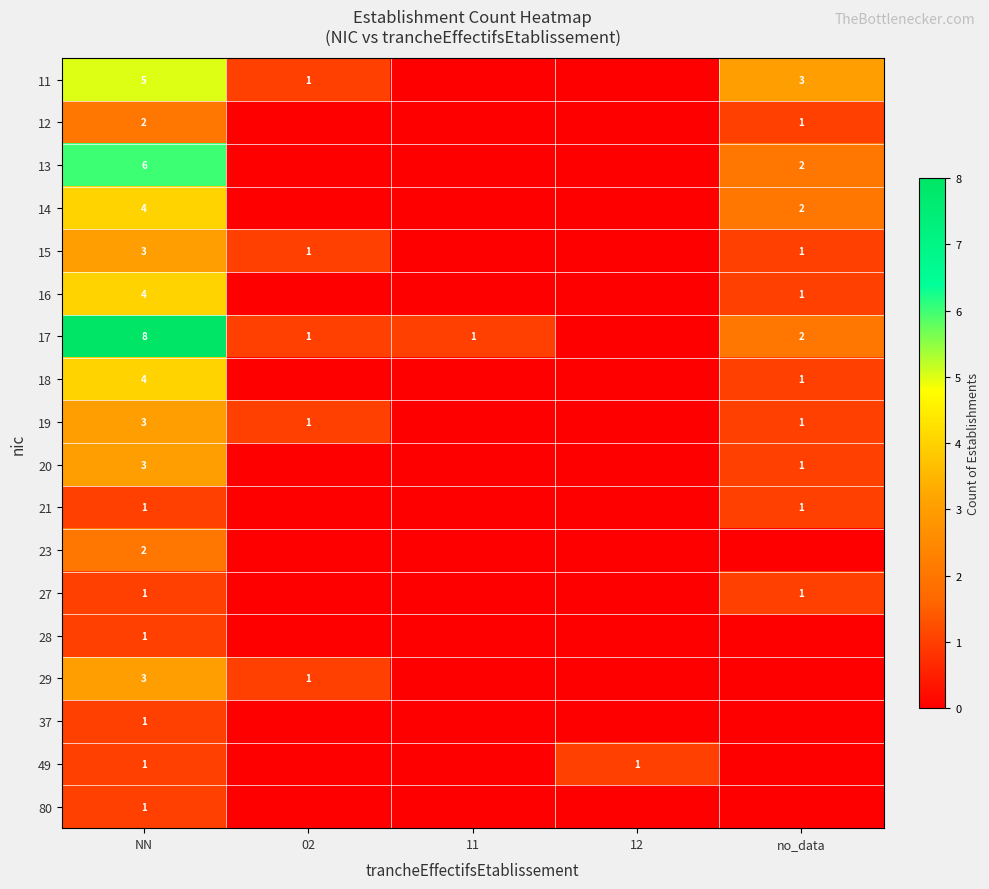

What is the difference between the highest and lowest values at NN?

7